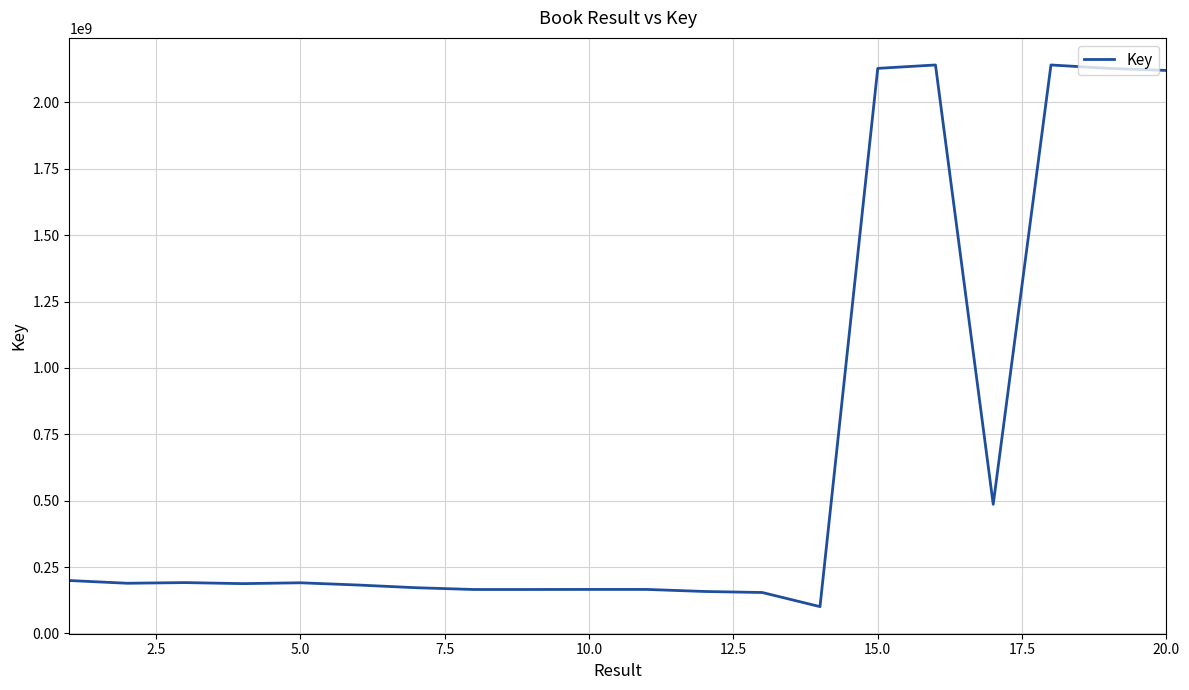

What is the difference between the maximum and minimum values?

2040165362